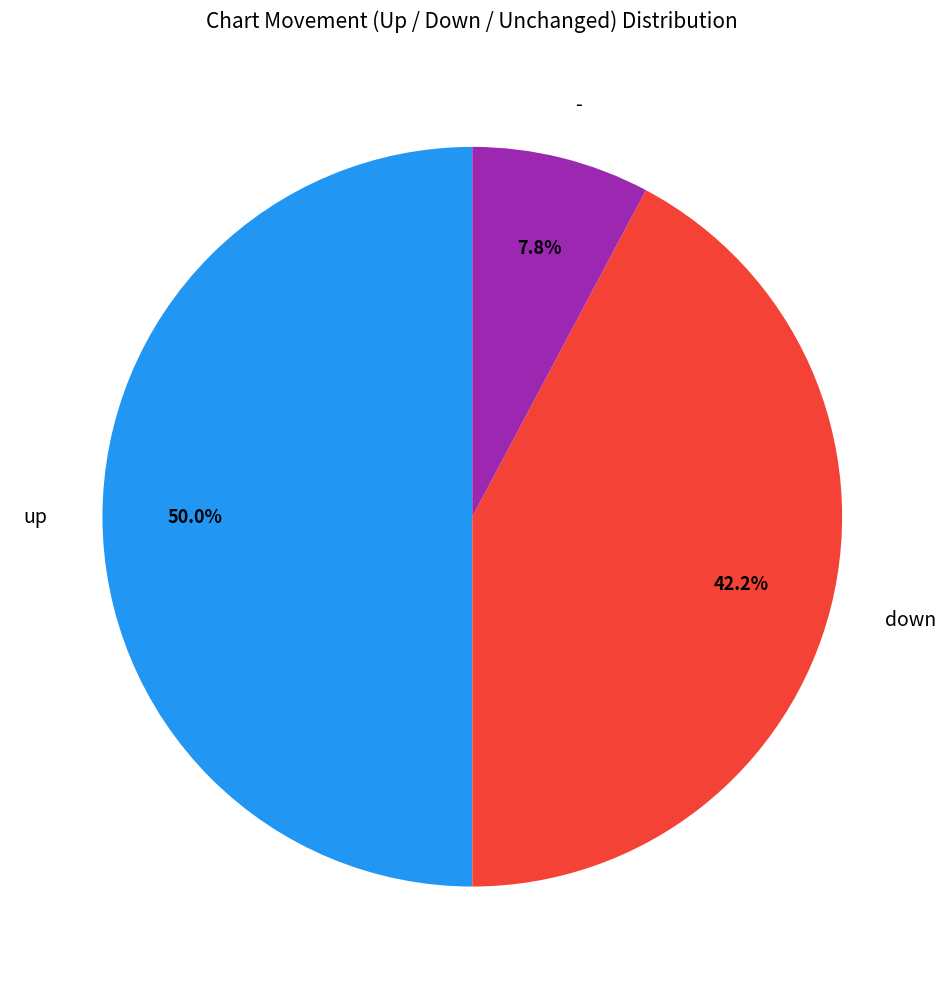

To the nearest percent, what portion does down represent?

42%